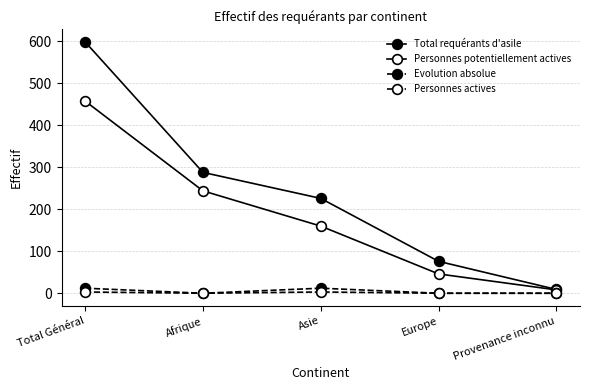

Rank the categories by Personnes actives value from lowest to highest.

Afrique, Europe, Provenance inconnu, Total Général, Asie